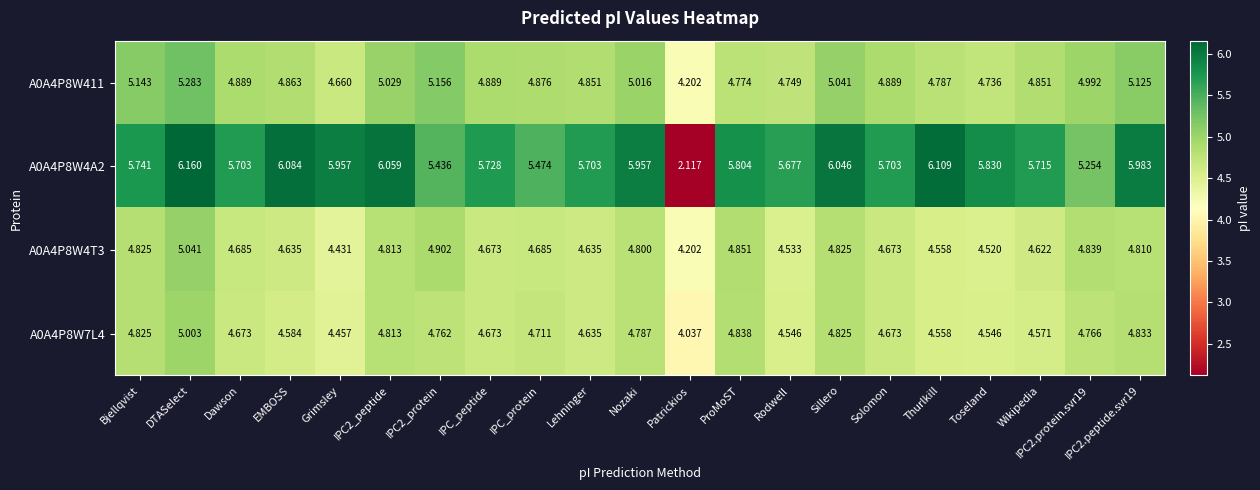

At which category does the chart reach its peak across all series?

DTASelect